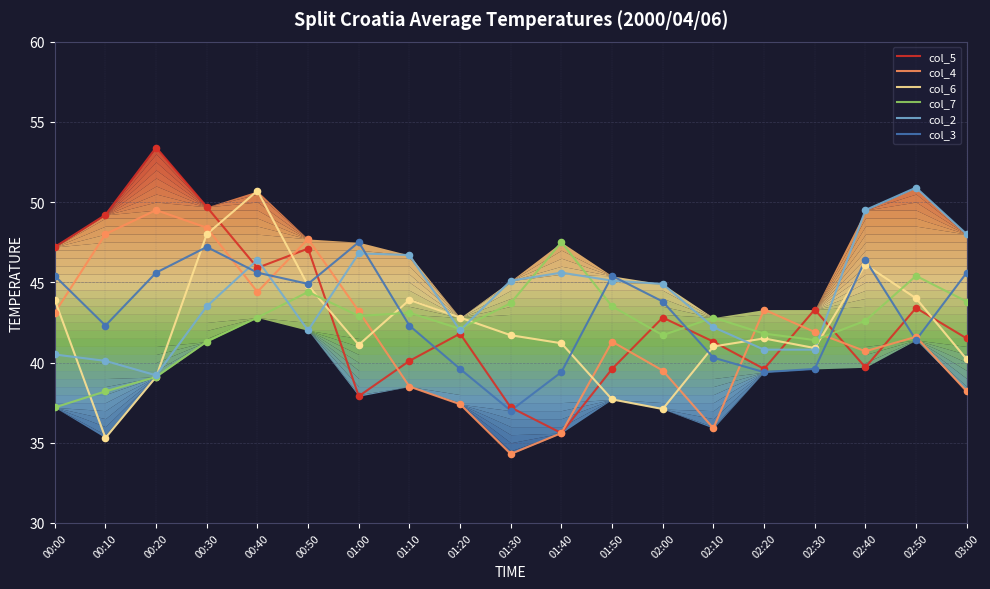

Is the value of col_6 at 00:00 greater than the value of col_4 at 00:10?

No